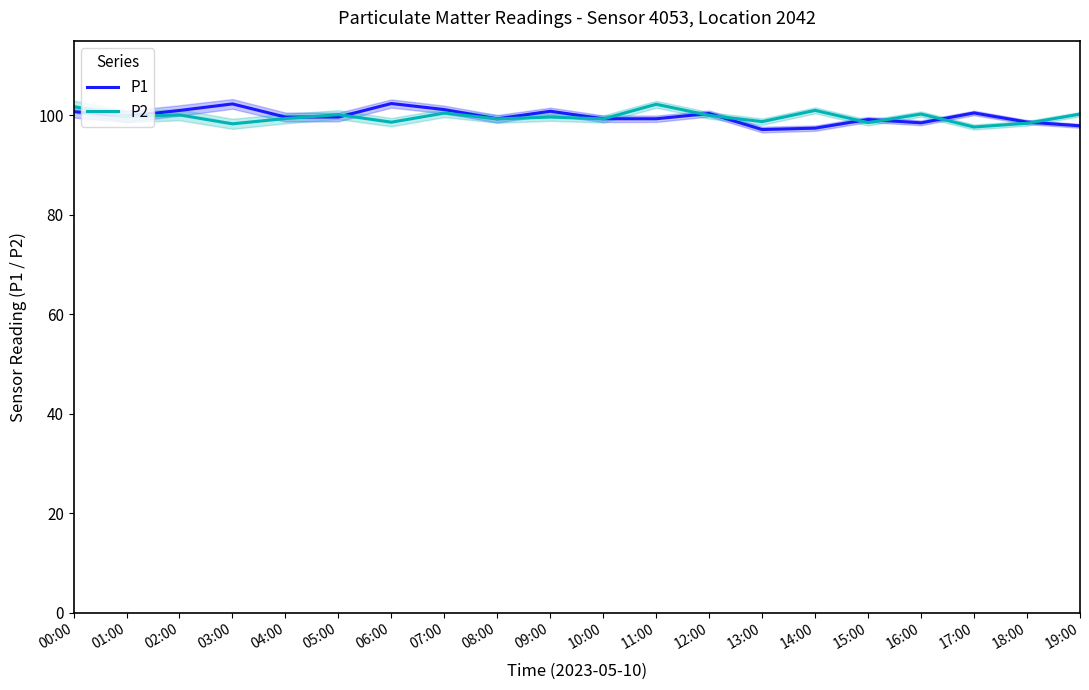

Which series changed the most between 01:00 and 11:00?

P2